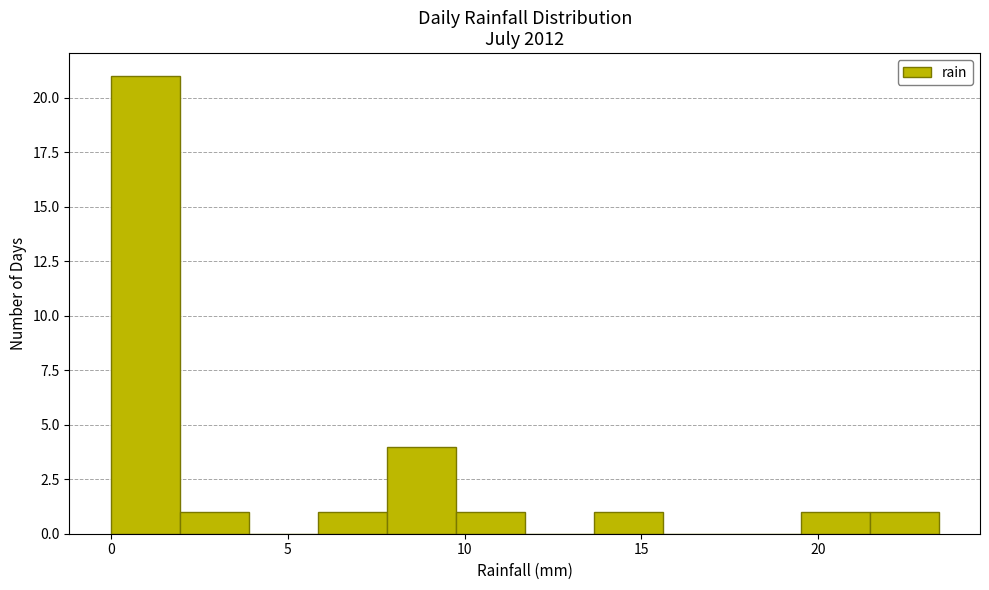

Read against the x-axis, roughly where is the centre of the tallest bar?

1.0